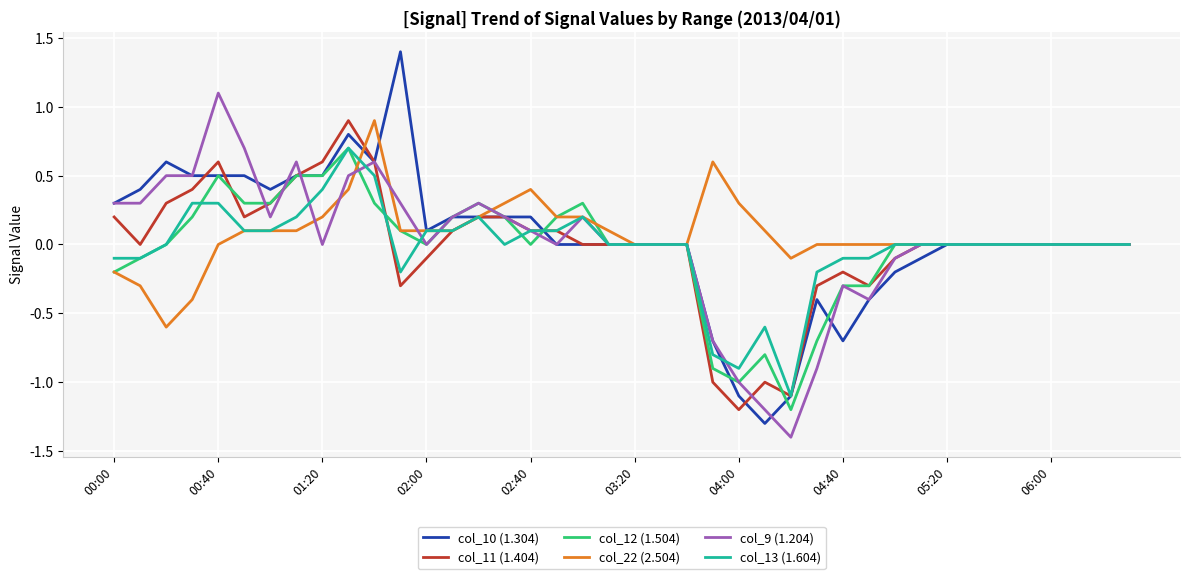

What is the highest value of the col_10 (1.304) series?

1.4